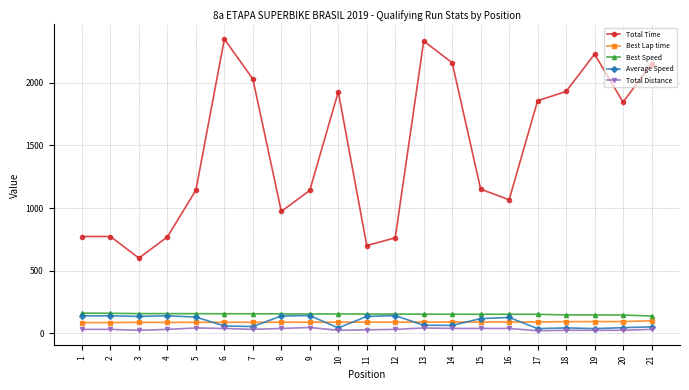

Read the Average Speed value at 6.

56.6